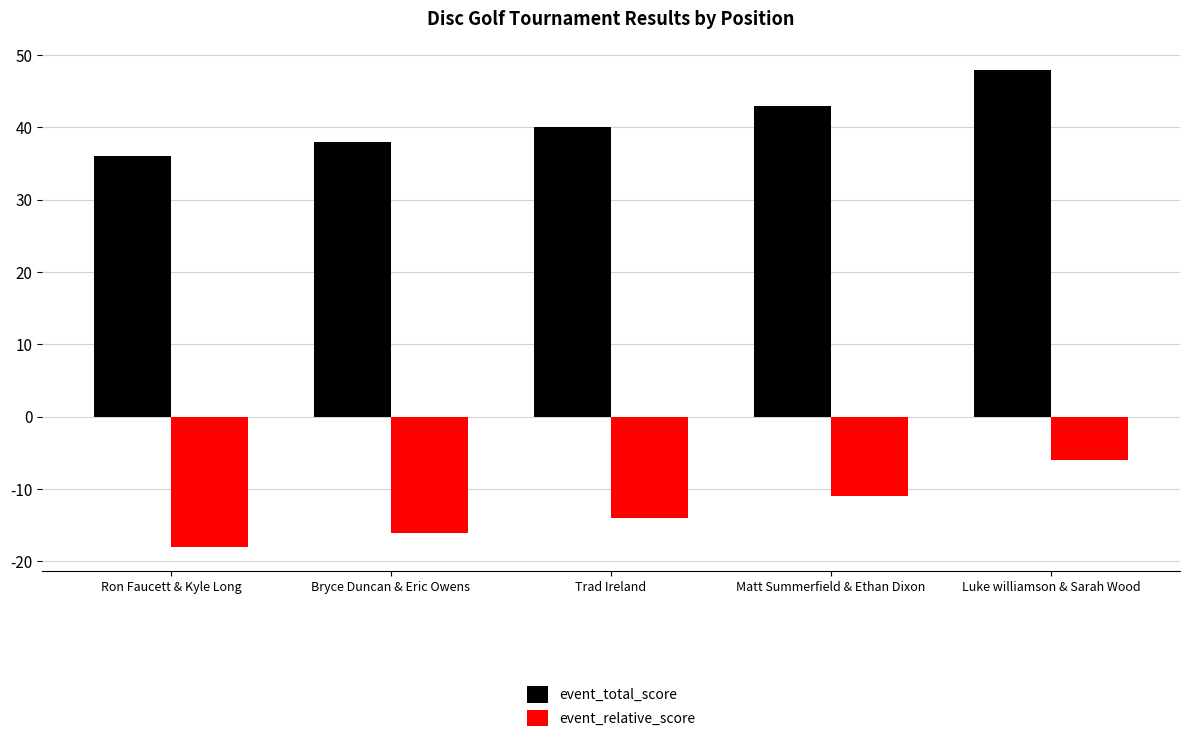

What are all the series names shown in the legend?

event_total_score, event_relative_score